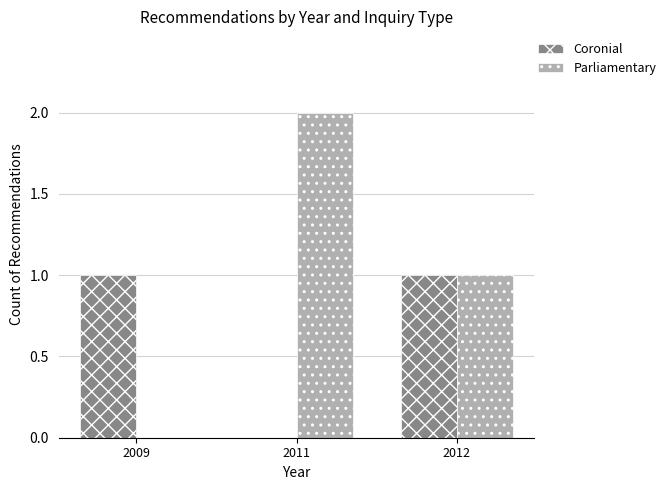

Which series has the largest range (max minus min)?

Parliamentary